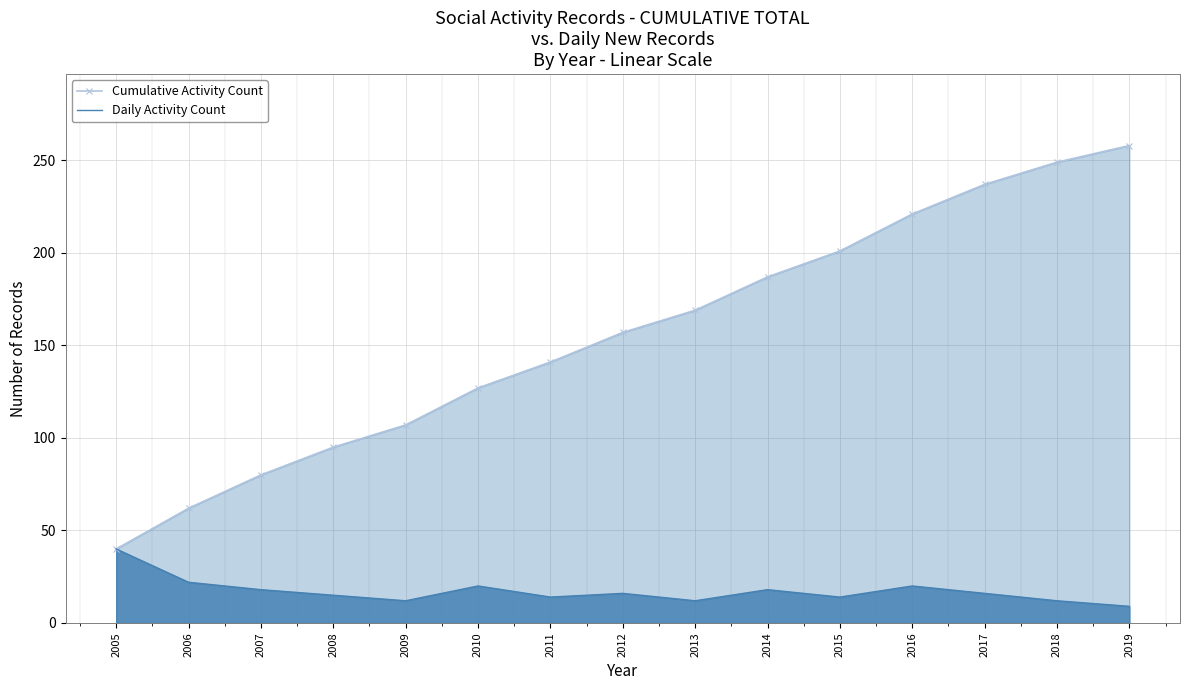

Is it true that Daily Activity Count equals 6 at 2008?

False